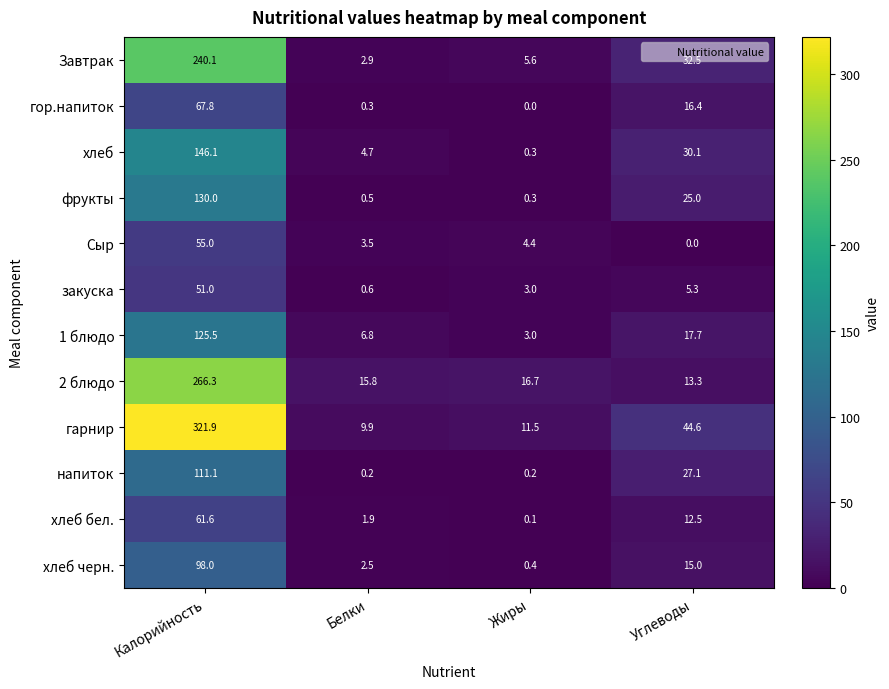

What is the difference between the maximum and minimum values in the гор.напиток series?

67.8